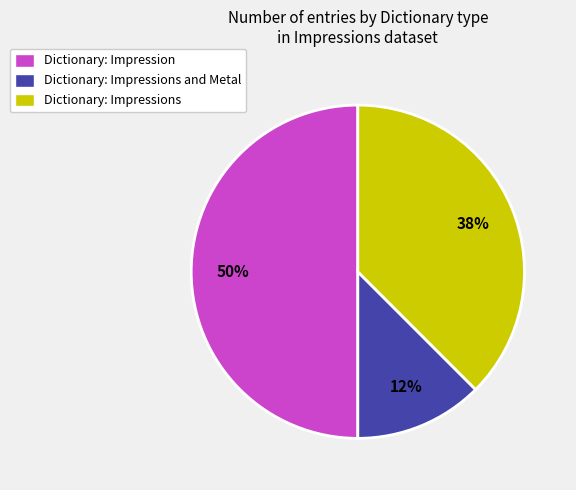

To the nearest percent, what is the average slice percentage?

33%